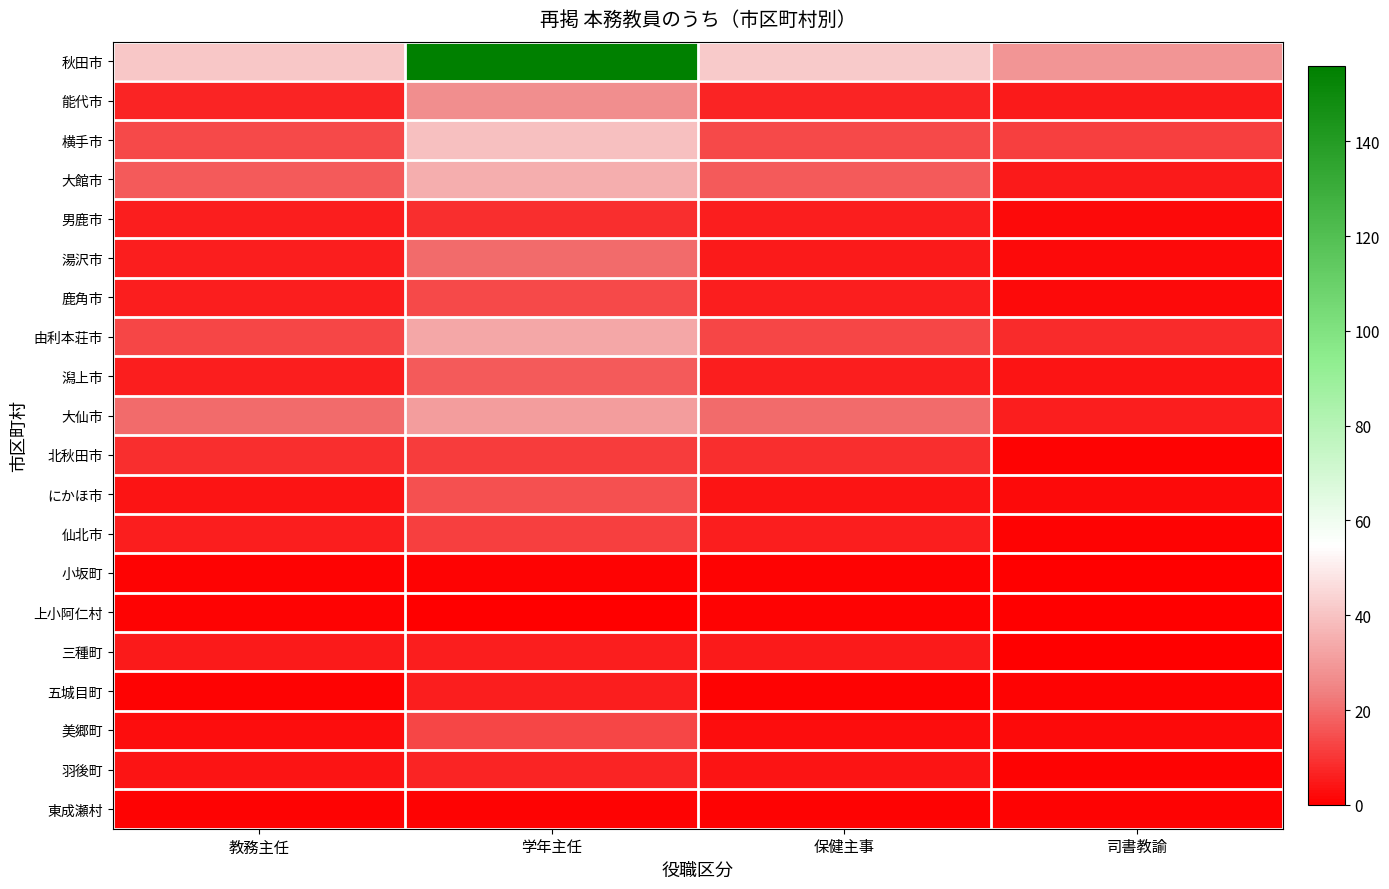

Which series has the largest total across all categories?

秋田市